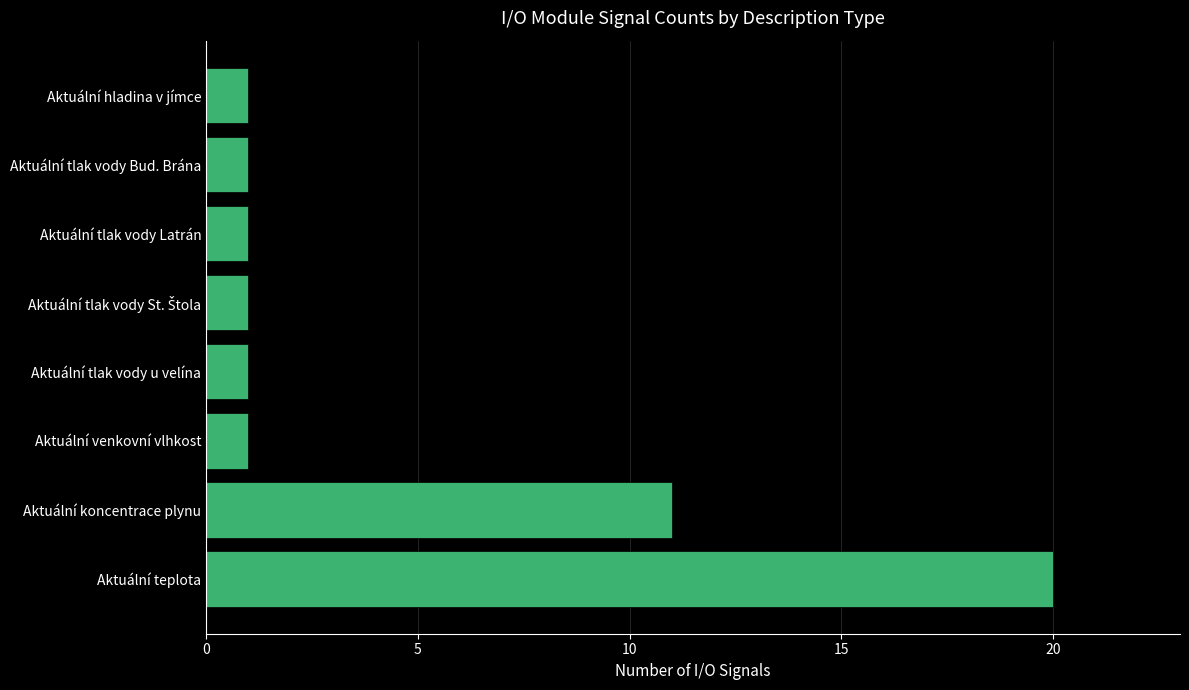

What is the sum of the values at Aktuální koncentrace plynu and Aktuální tlak vody Bud. Brána?

12